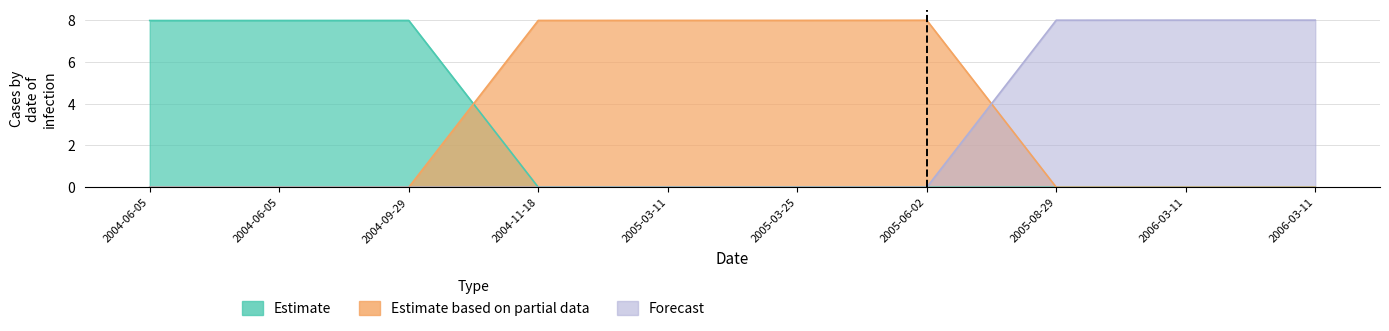

What is the sum of all Estimate based on partial data values?

32.0